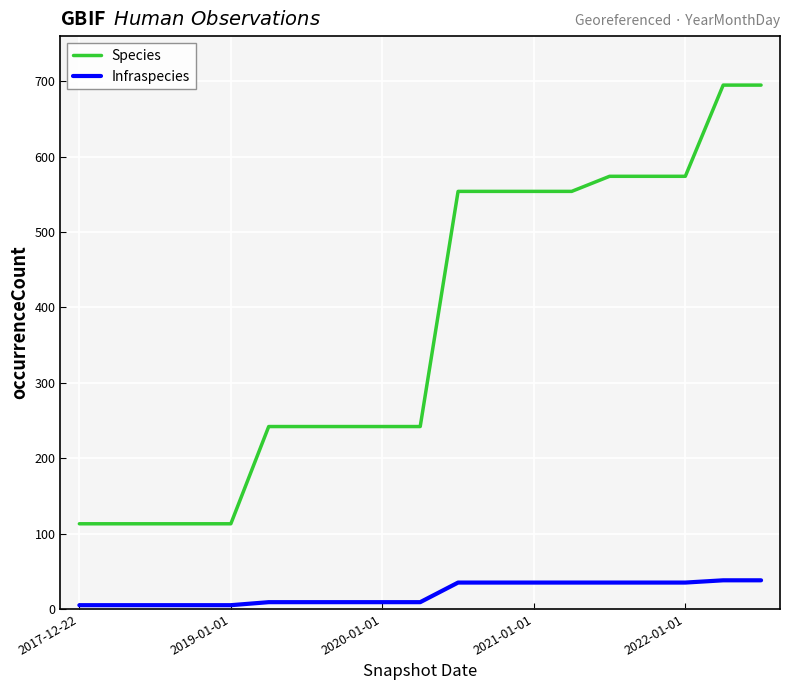

Which series has the widest spread of values?

Species